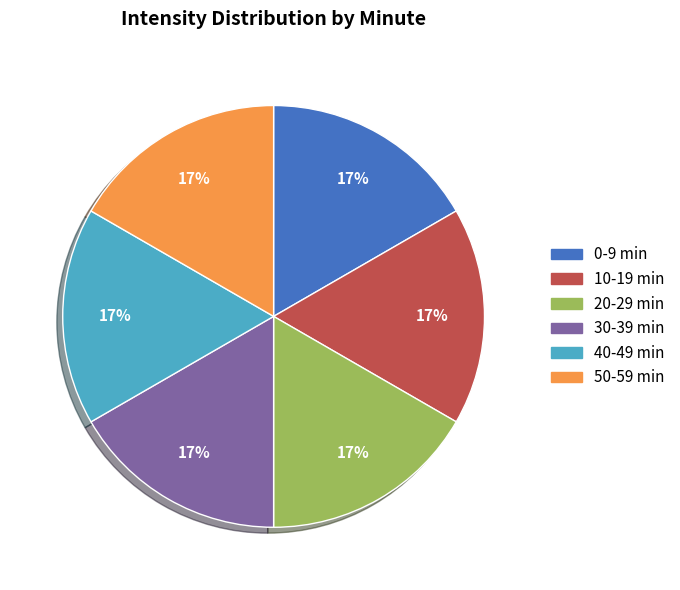

Does 30-39 min account for over 50% of the chart?

No